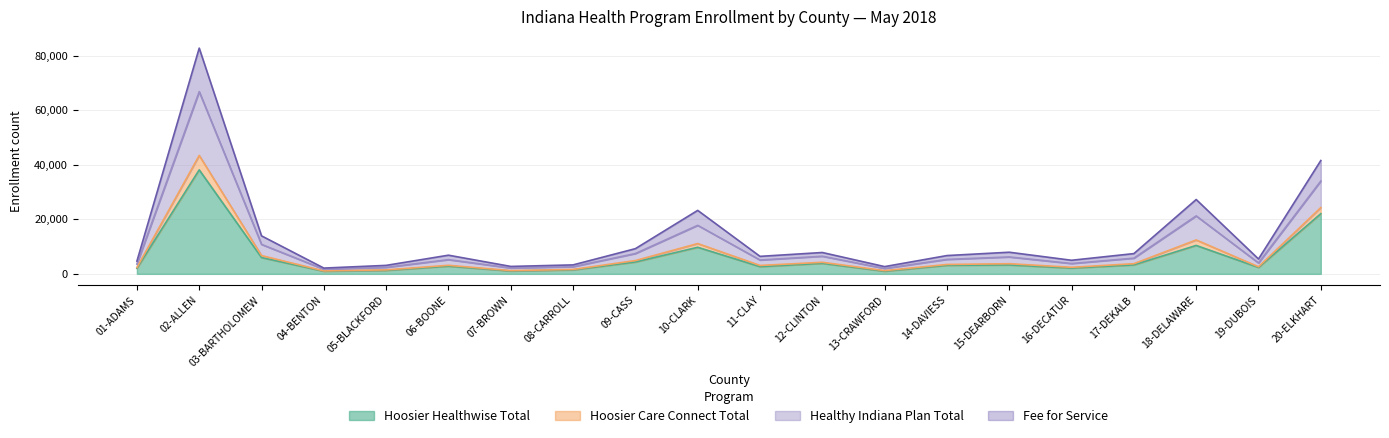

The Fee for Service series shows 974 at 08-CARROLL. True or false?

False